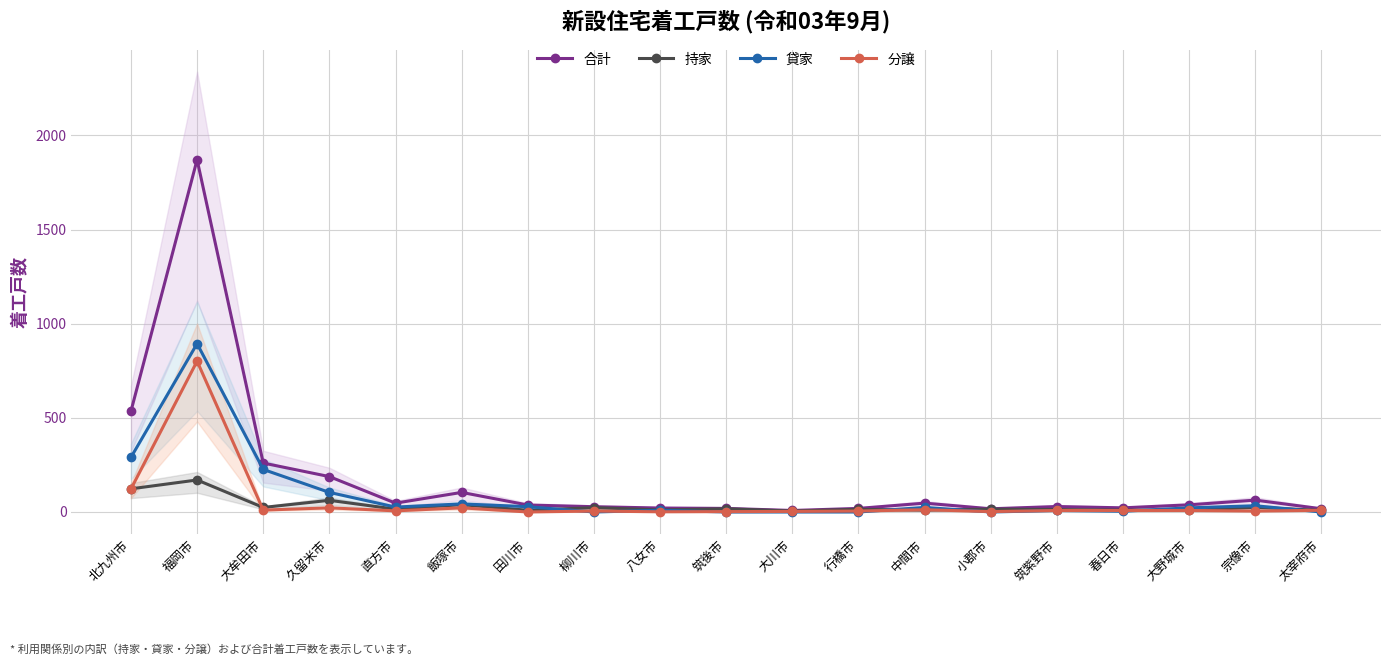

Where is the first local minimum for 貸家?

直方市